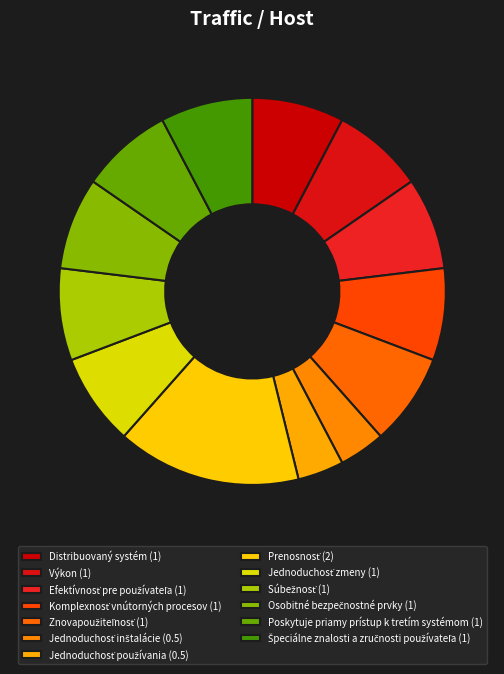

How many slices are in this pie chart?

13